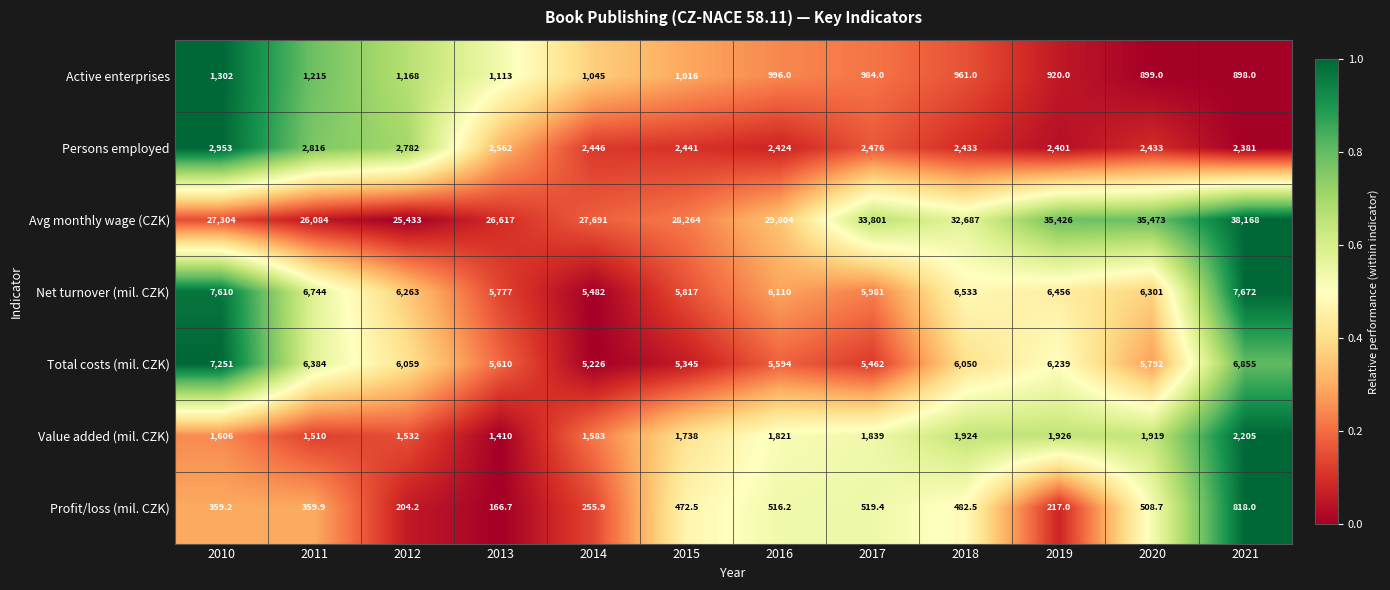

Which label corresponds to the smallest value in the chart?

2013